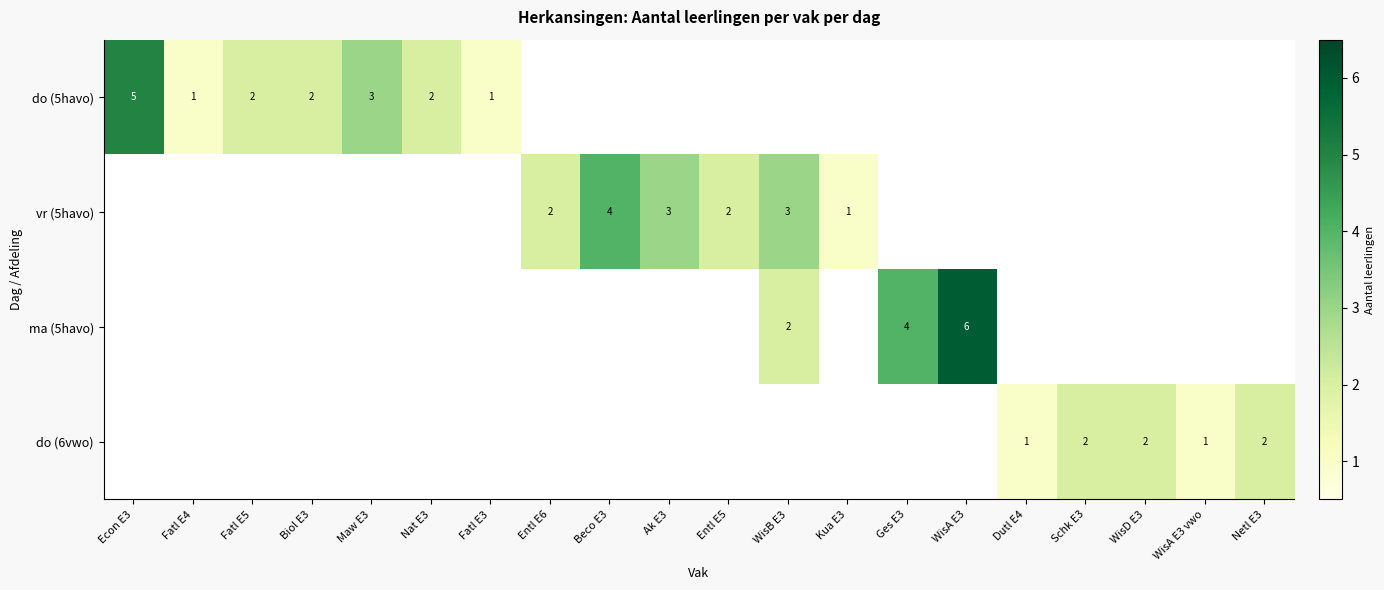

At which category is the sum across all series the highest?

WisA E3